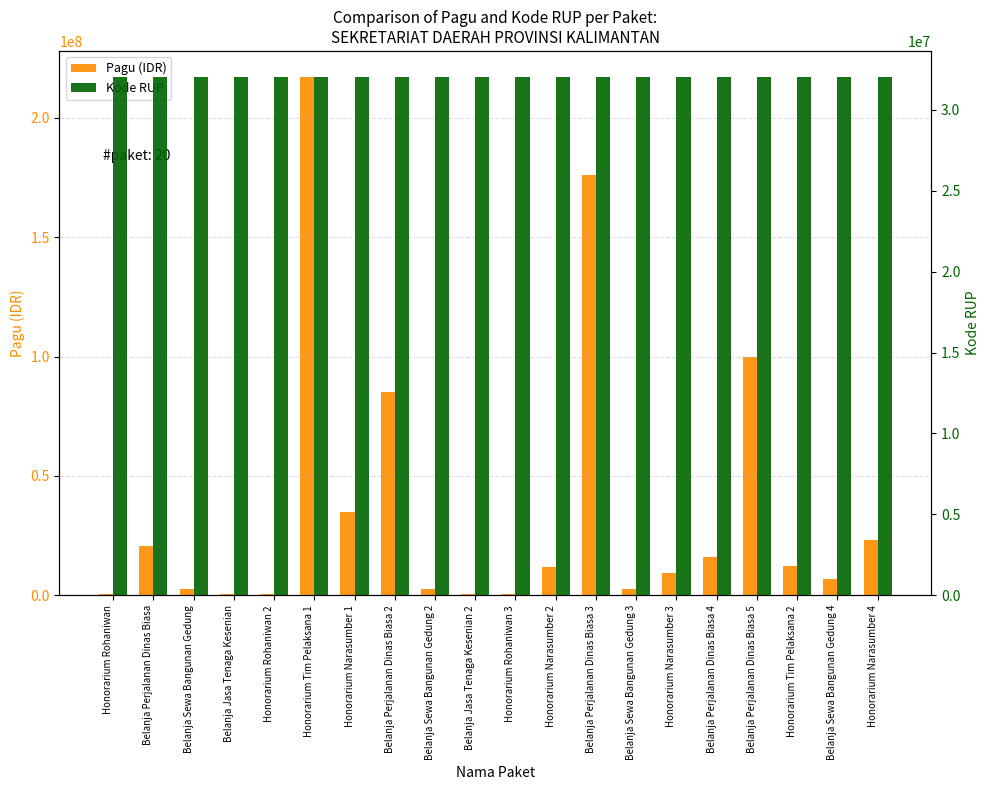

What is the total value across all series at Belanja Perjalanan Dinas Biasa 4?

47989212